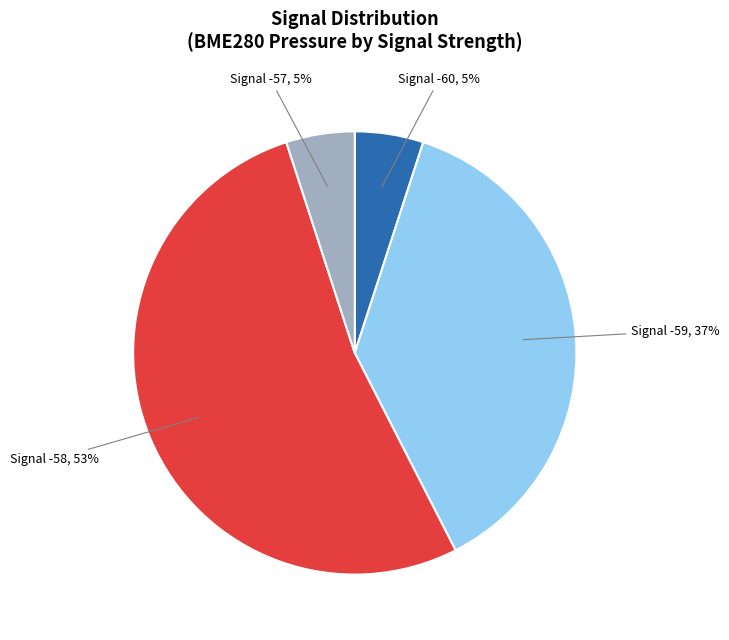

Is there a majority slice in this chart?

Yes